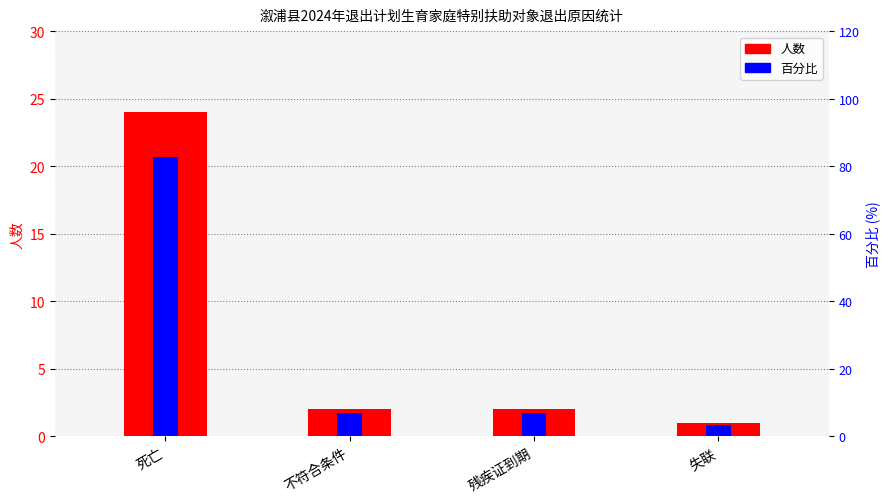

Which series has the largest total across all categories?

百分比